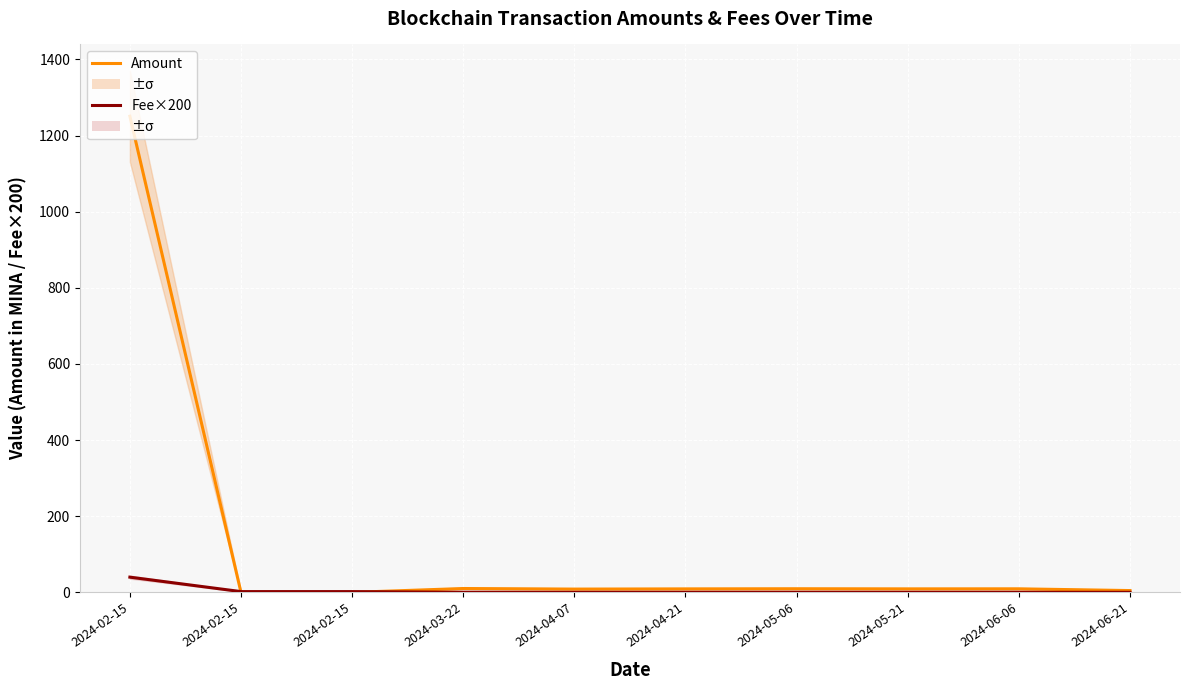

What is the difference between the second highest and second lowest values in the Fee×200 series?

1.8